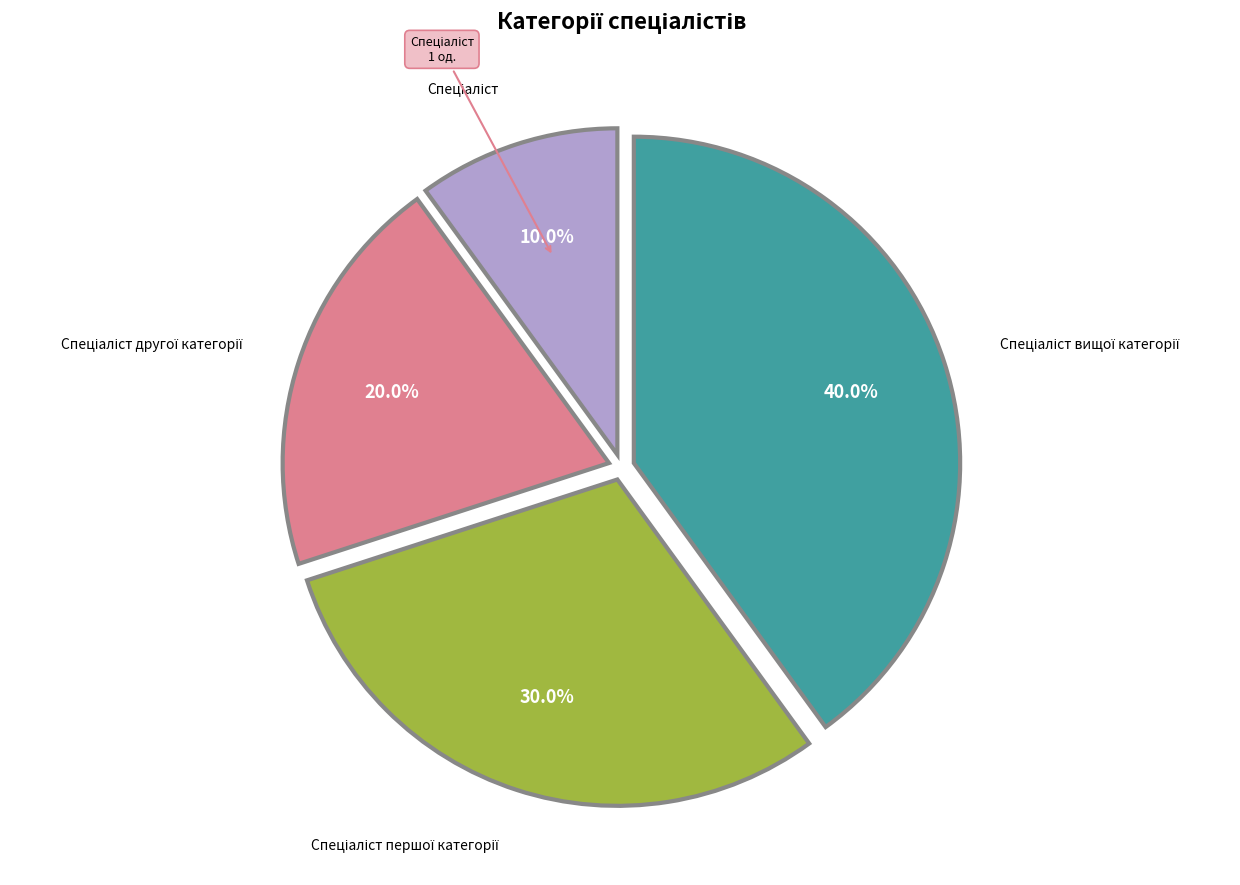

Is there any slice that represents more than half of the pie?

No